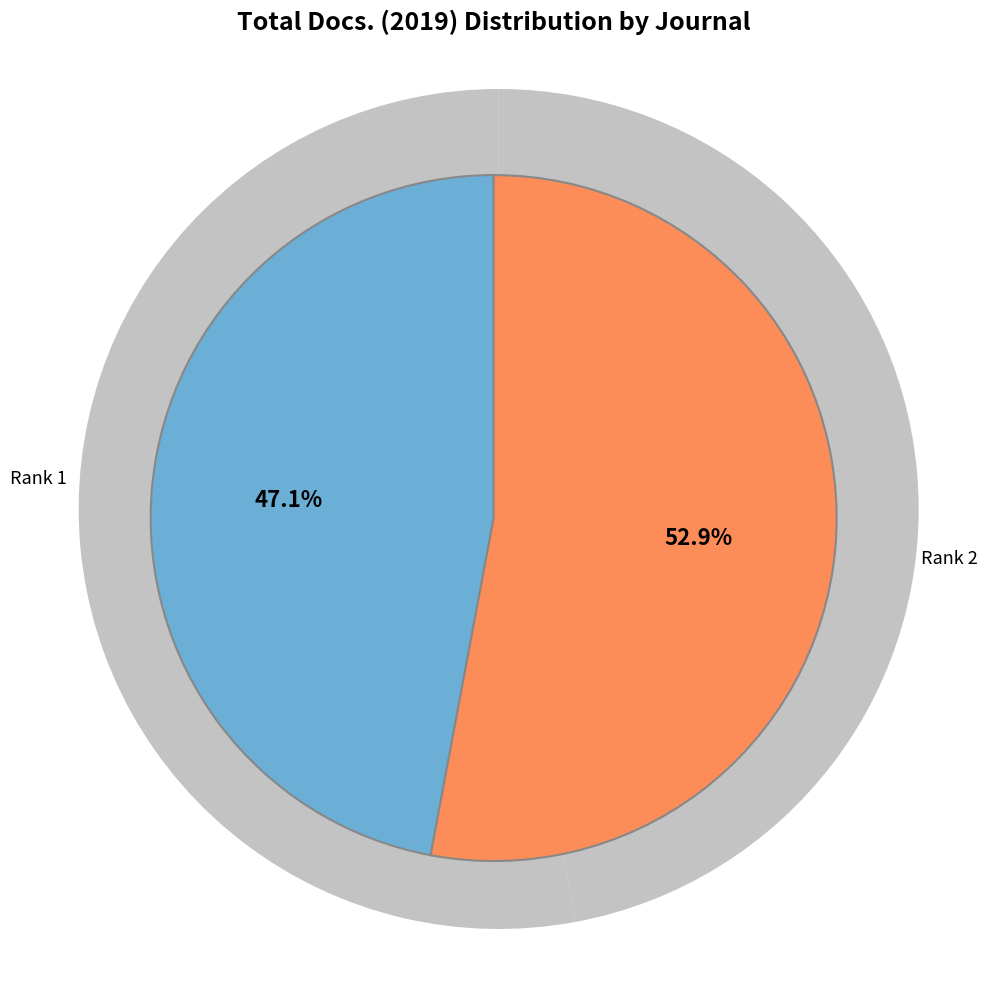

Does any single category account for the majority?

Yes